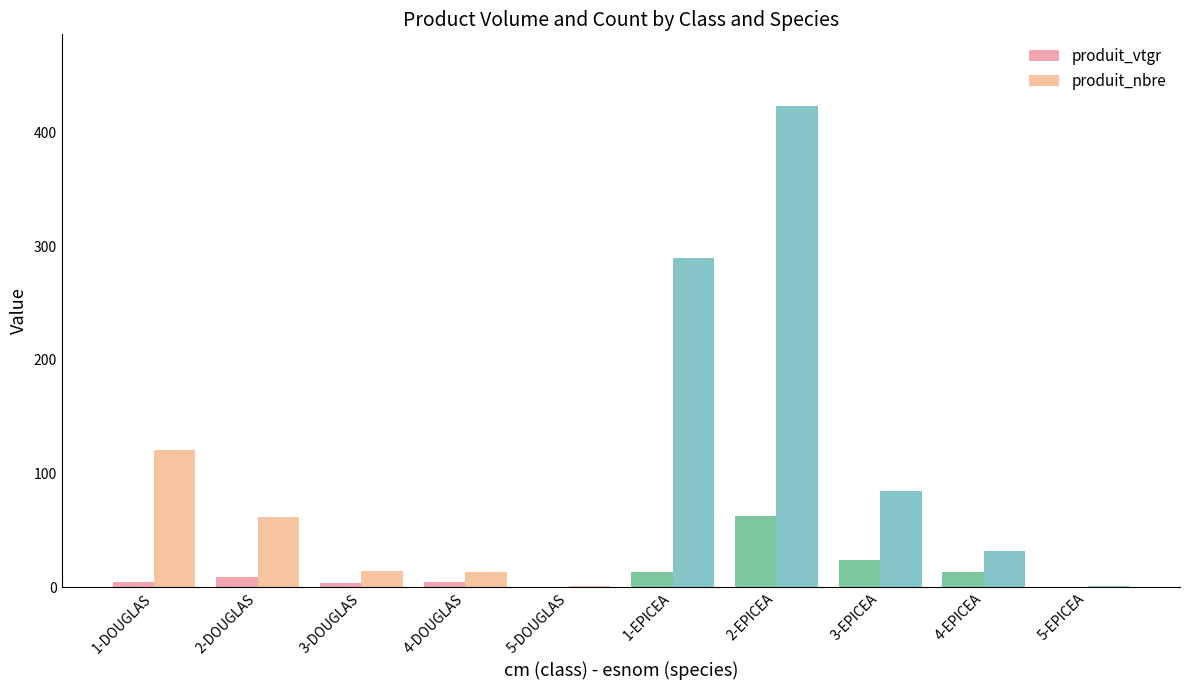

Between 2-DOUGLAS and 5-EPICEA, which series saw the biggest shift?

produit_nbre